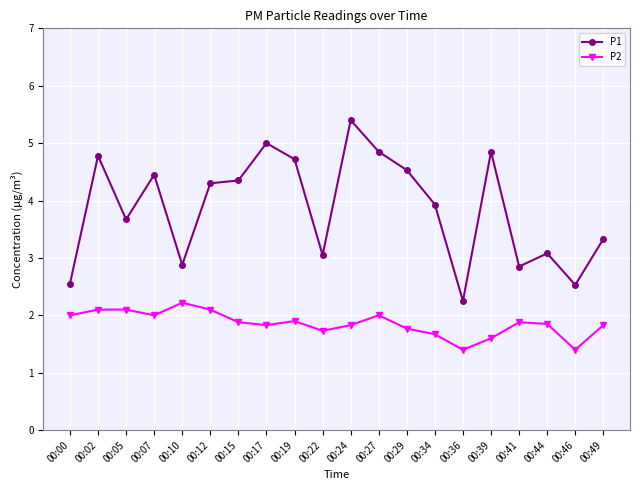

What is the maximum value shown in the chart?

5.4